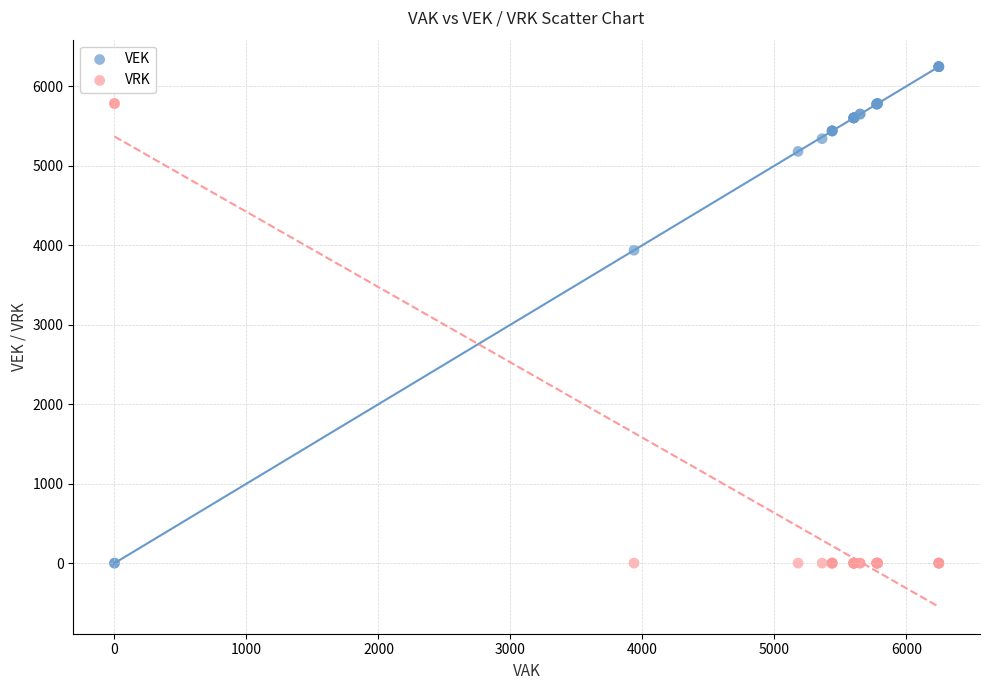

In the VEK series, what Y value is closest to 3122?

3936